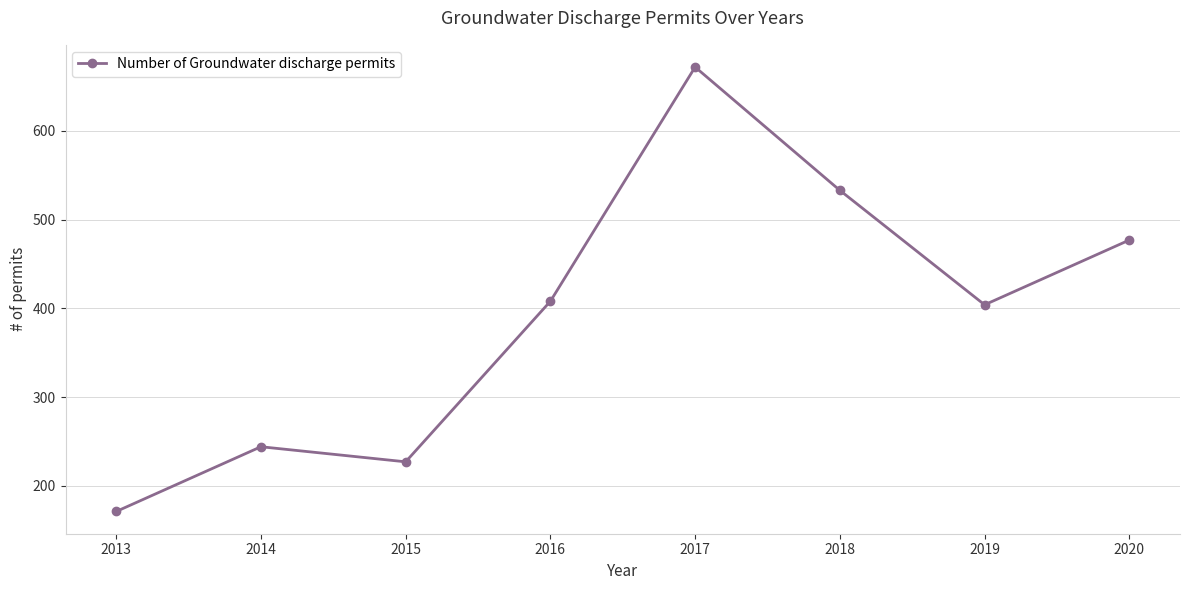

What is the minimum value shown in the chart?

171